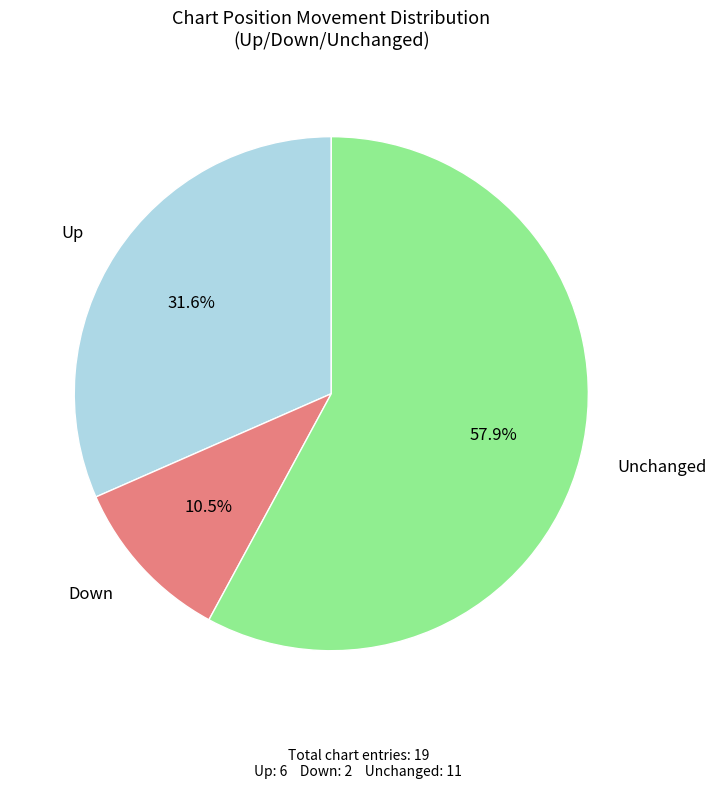

Which slice represents more than half of the pie?

Unchanged